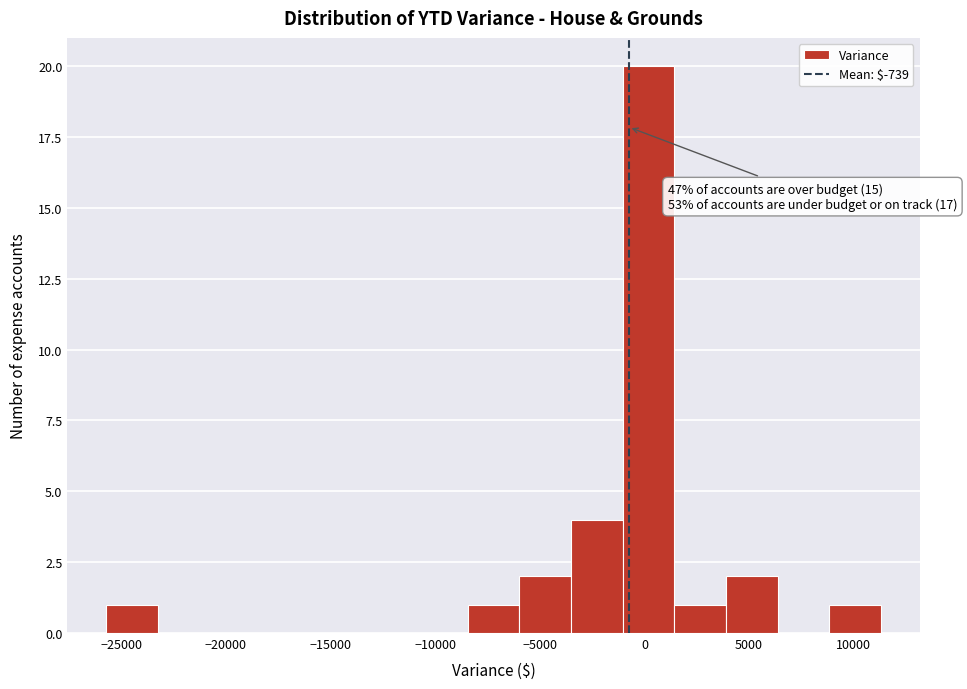

Over which range of the x-axis is the bar tallest?

-1000 to 1500